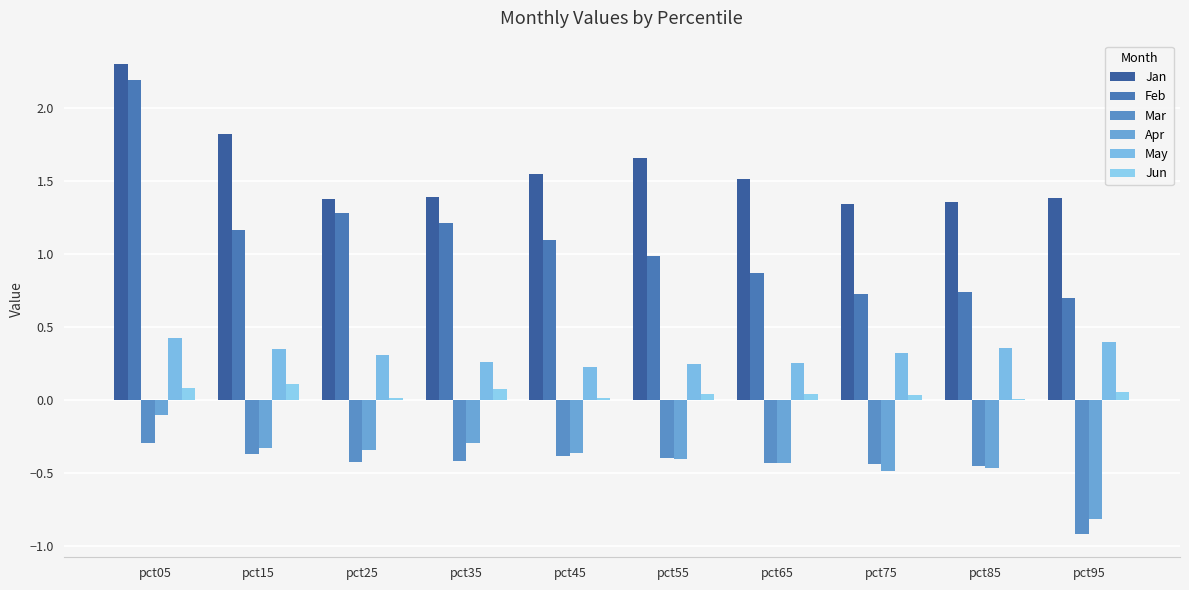

How many categories are shown in the chart?

10